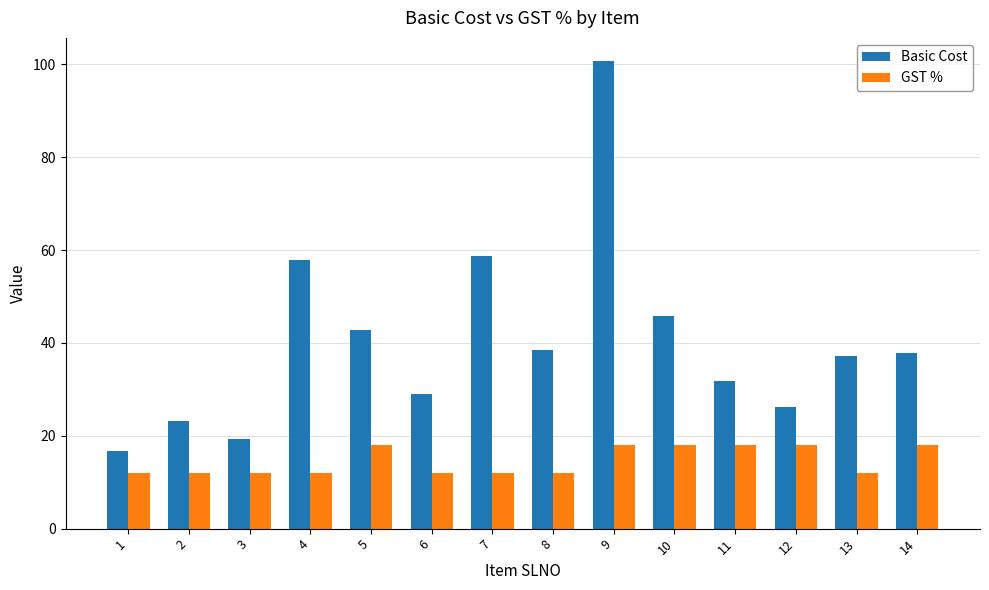

What are all the series names shown in the legend?

Basic Cost, GST %